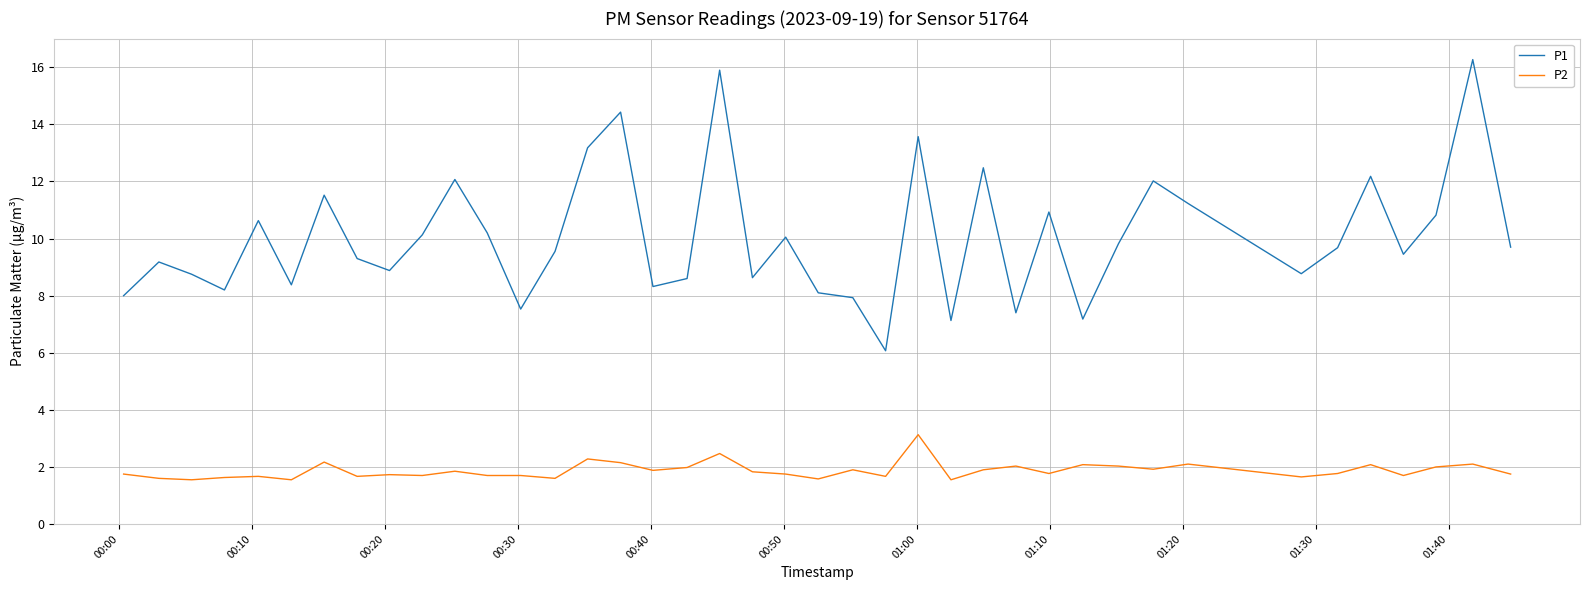

What is the greatest value displayed?

16.3